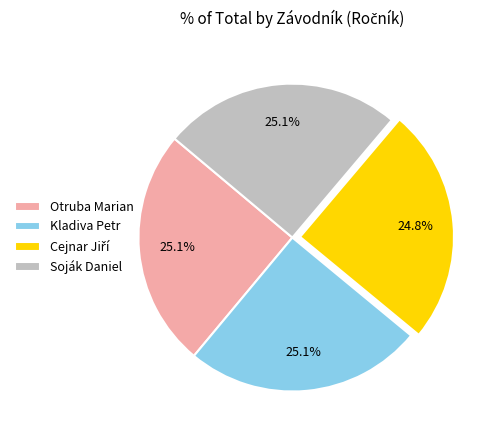

Approximately how many times larger is the value at Kladiva Petr compared to Soják Daniel?

1.0